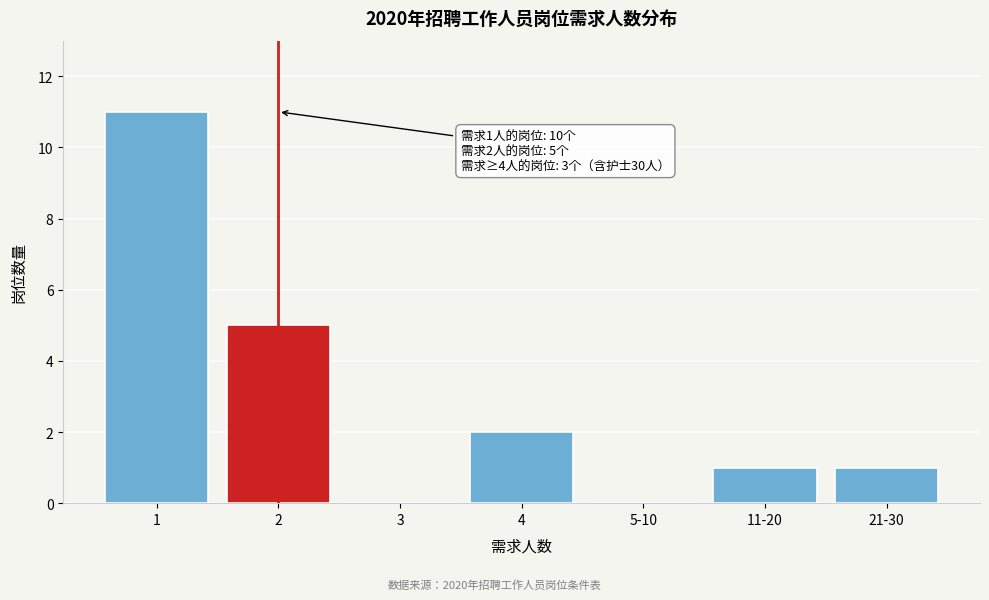

Reading left to right, what are all the values shown in this chart?

1=11	2=5	3=0	4=2	5-10=0	11-20=1	21-30=1